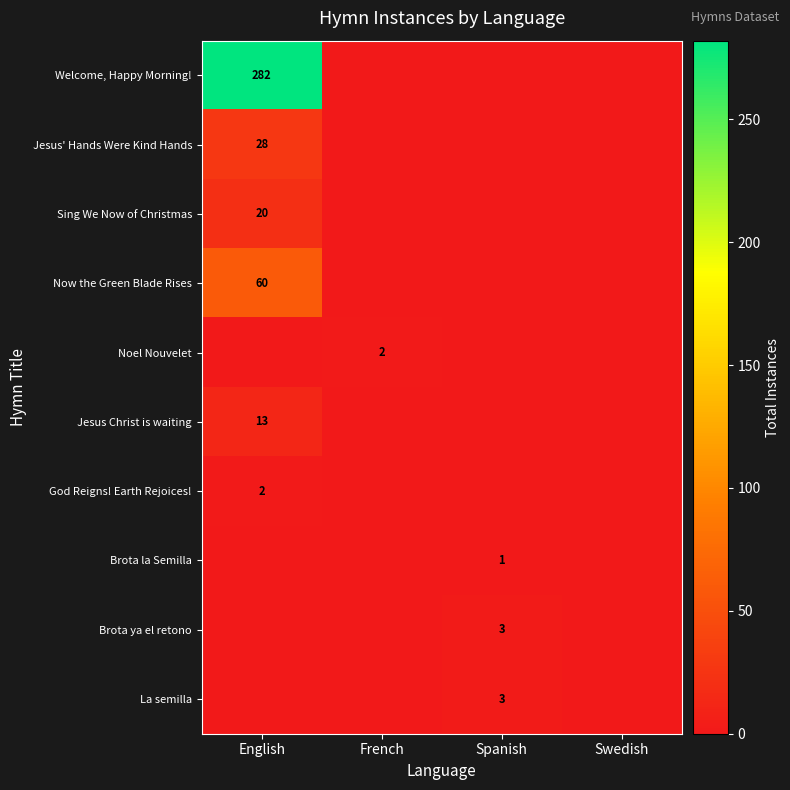

The God Reigns! Earth Rejoices! series shows 1 at English. True or false?

False